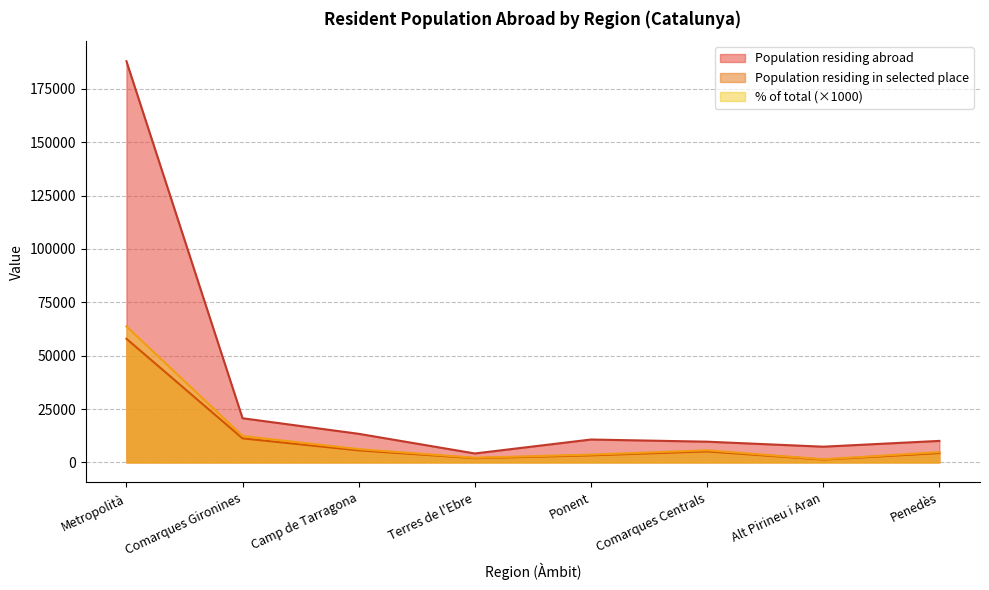

What is the minimum value for Population residing abroad?

4179